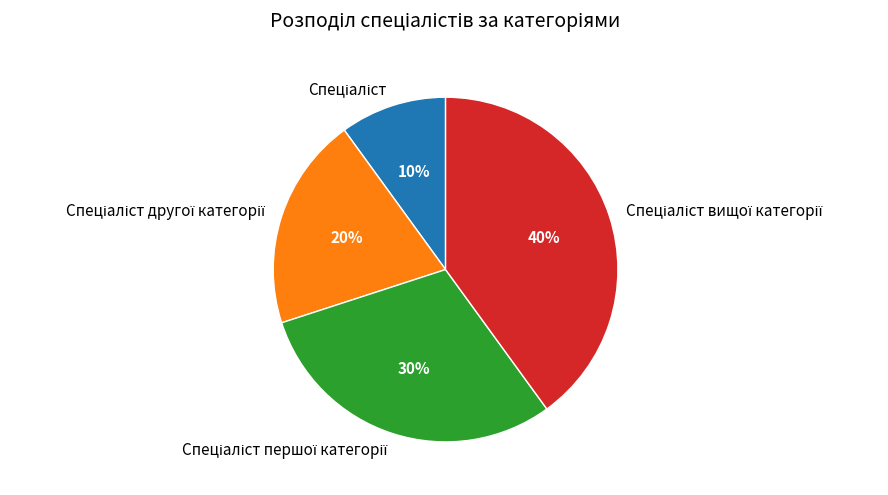

To the nearest percent, what is the difference between the largest and smallest slice percentages?

30%